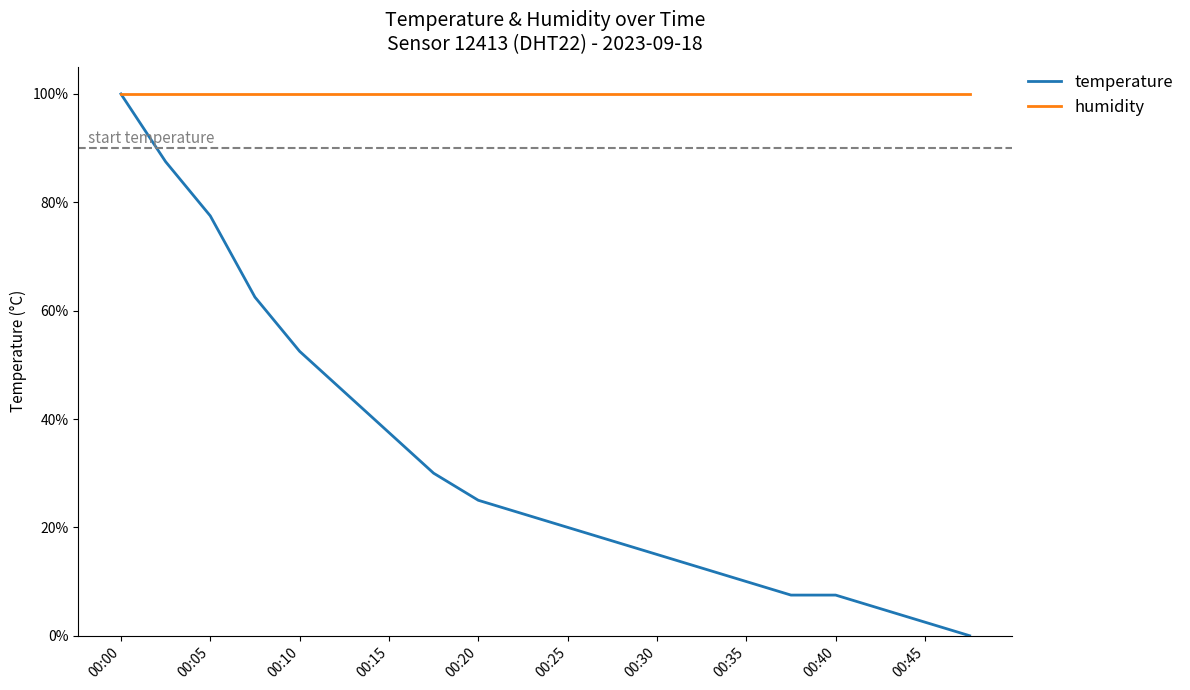

Which series has the largest range (max minus min)?

temperature